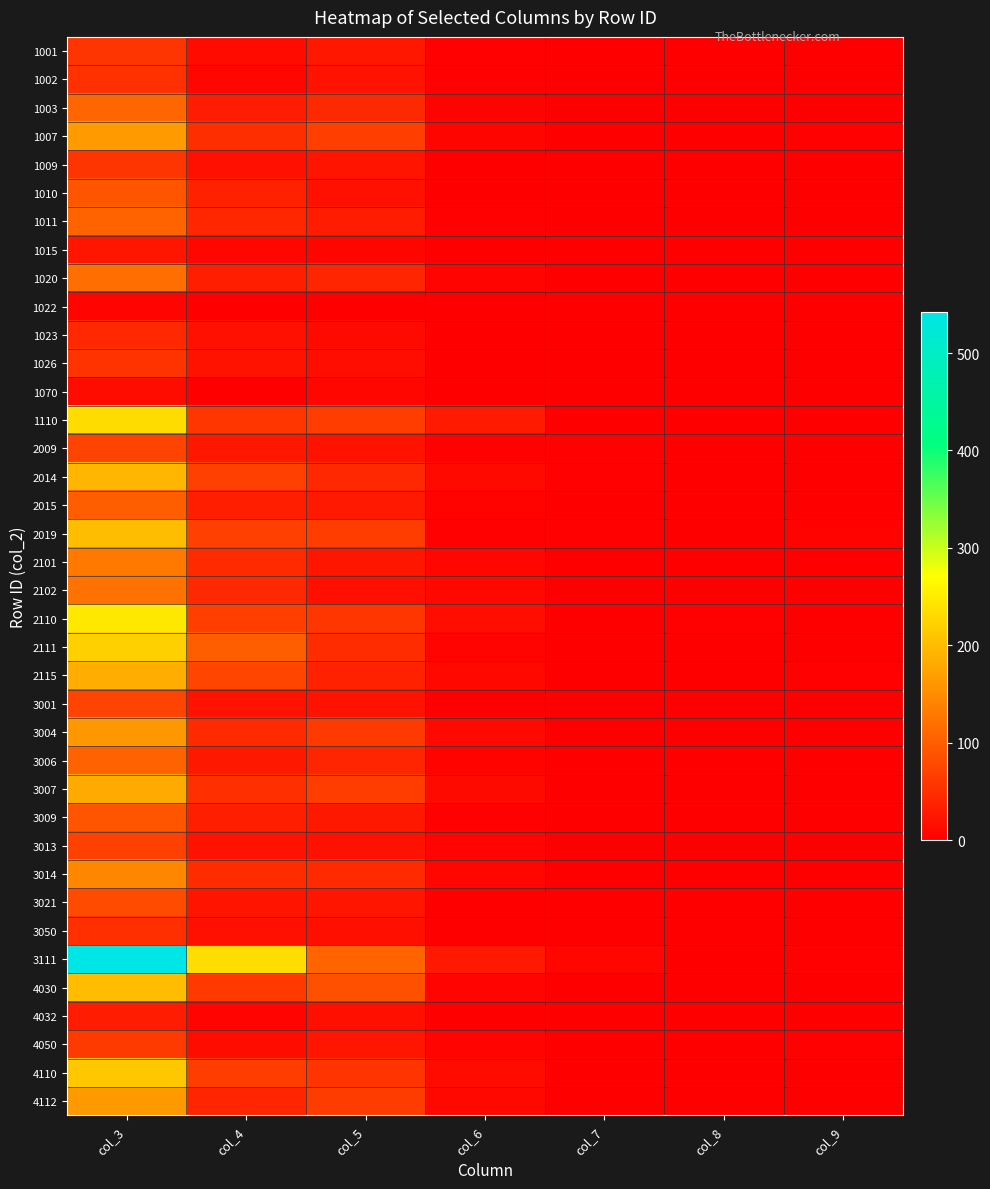

At which category does the chart reach its minimum across all series?

col_8